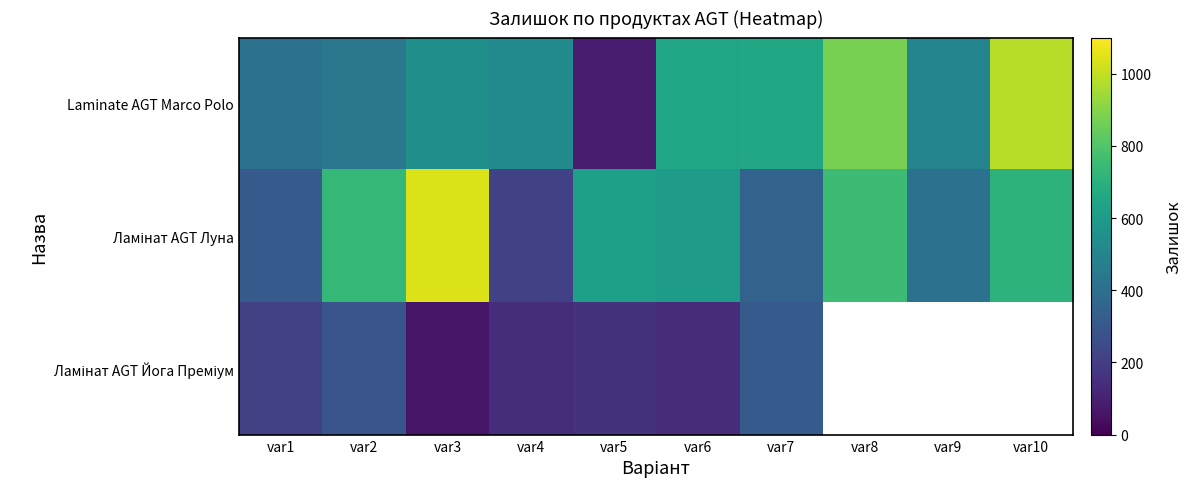

At how many categories does at least one series exceed 280?

10